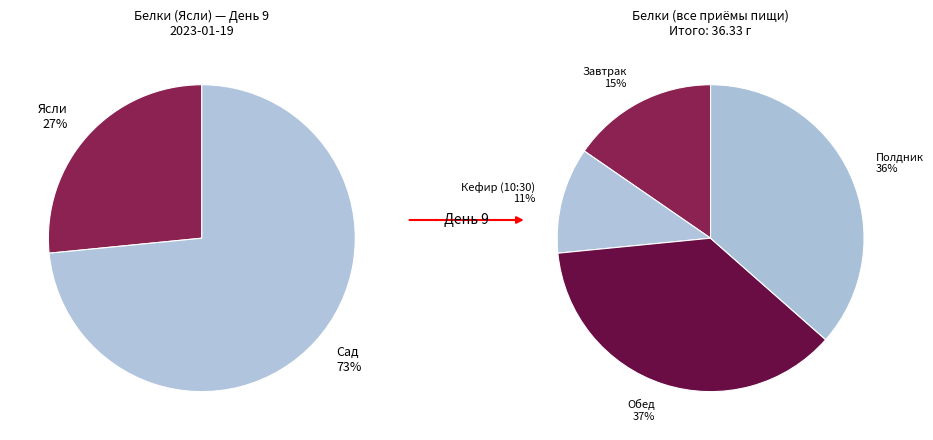

Does any single category account for the majority?

No